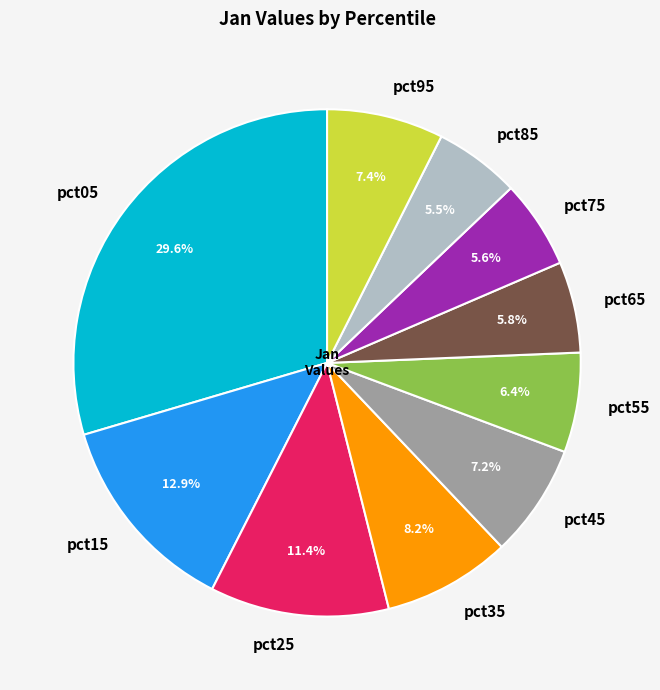

To the nearest percent, what portion does pct45 represent?

7%